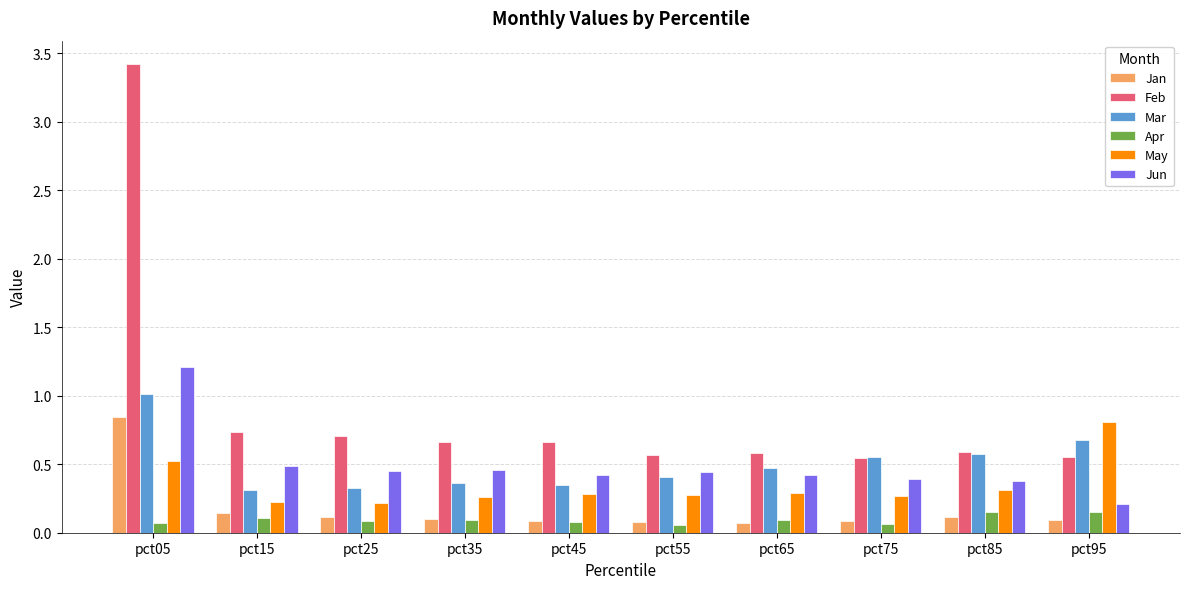

What is the sum of the Mar values at pct35 and pct95?

1.0